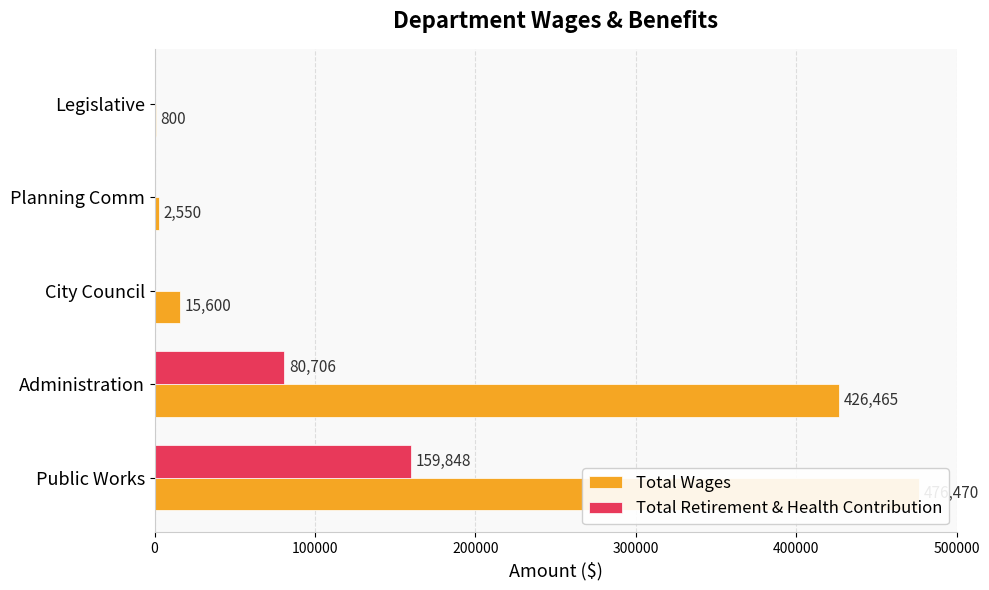

Does the chart contain any negative values?

No